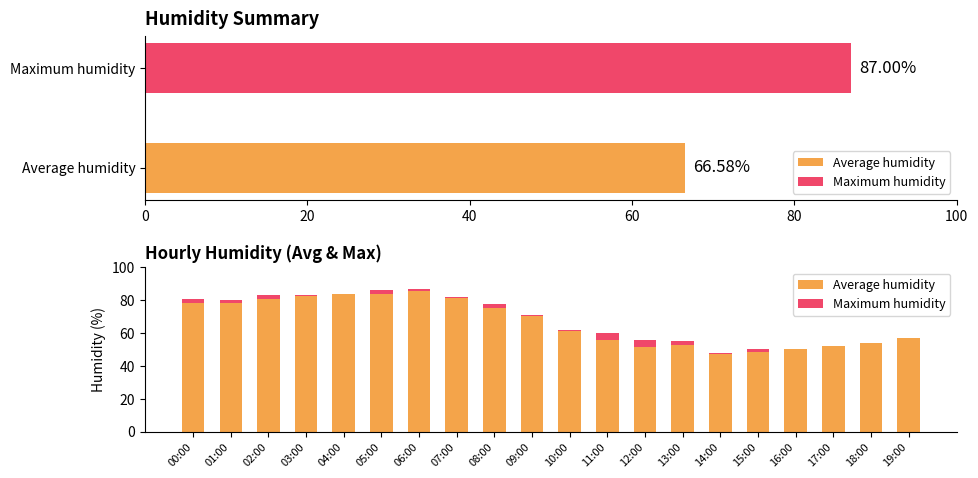

How many series are shown in this chart?

2